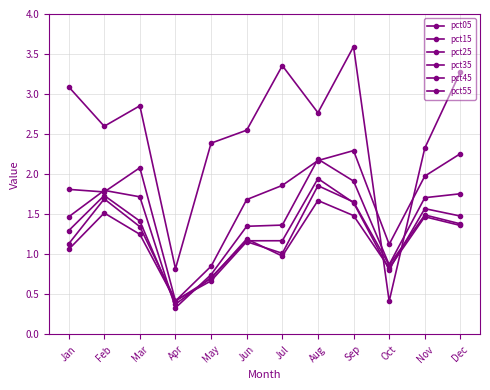

How many lines are shown in the chart?

6